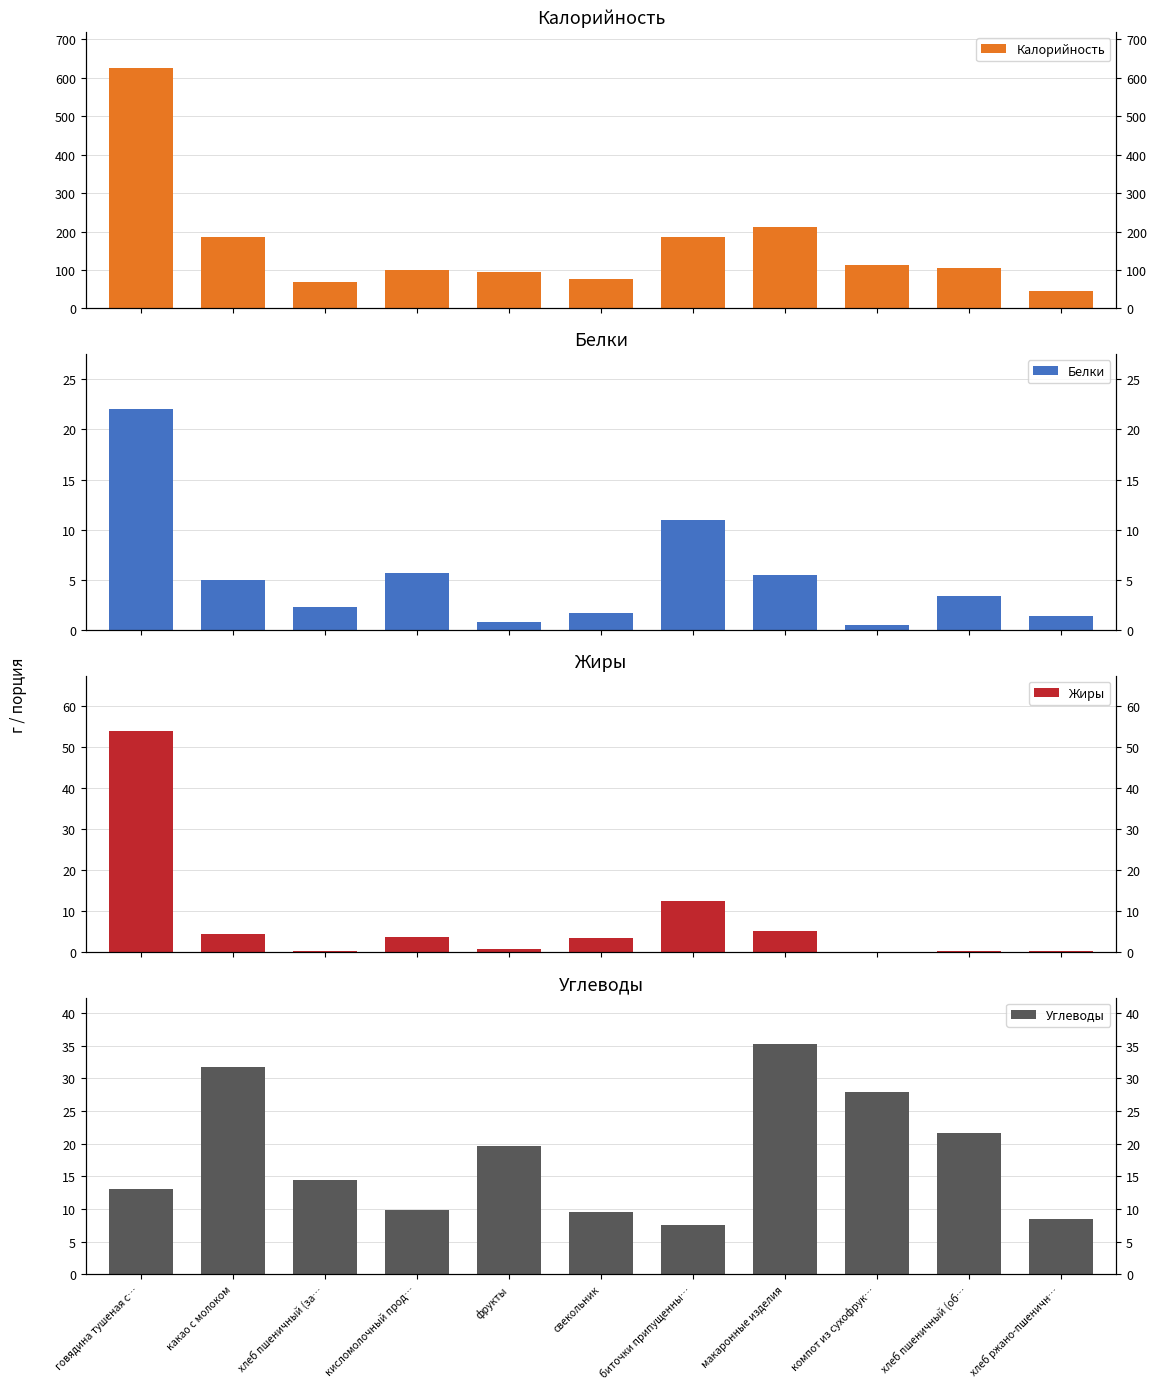

What is the spread (max minus min) of values at хлеб пшеничный (за…?

69.7